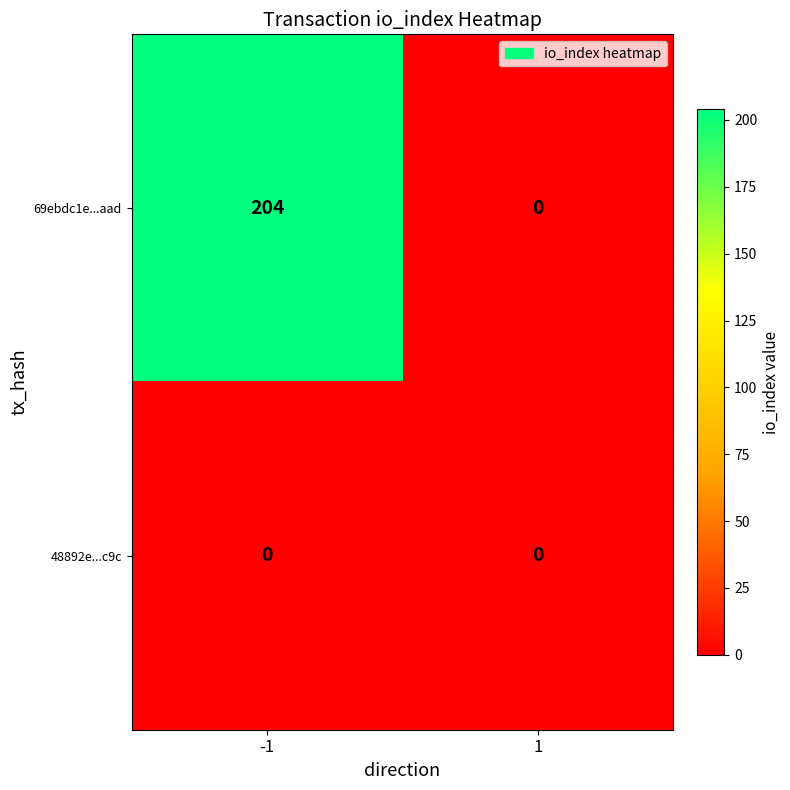

Rank the categories by 69ebdc1e...aad value from lowest to highest.

1, -1